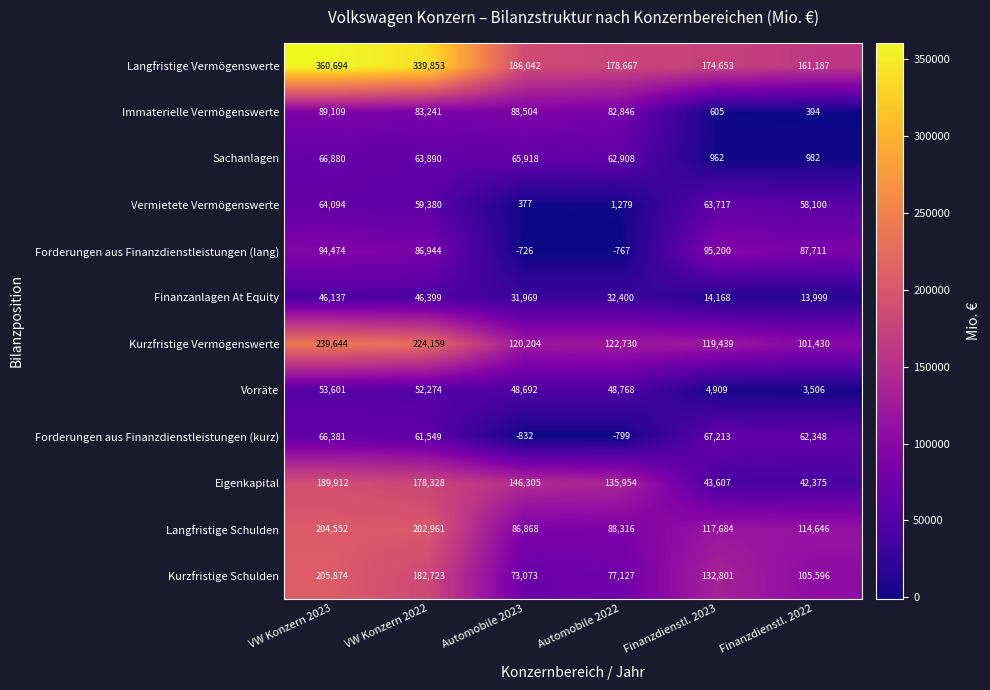

True or false: Finanzanlagen At Equity has a value of 32400 at Automobile 2022.

True